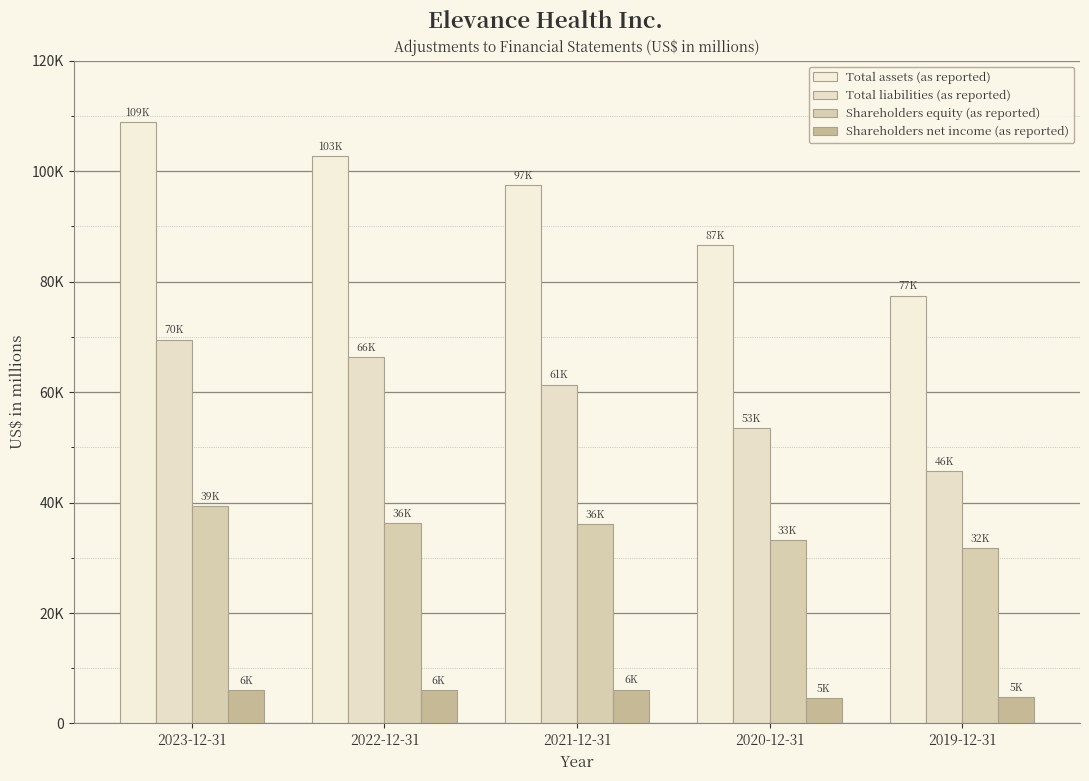

What is the approximate value of Total liabilities (as reported) at 2022-12-31, to the nearest 10?

66380